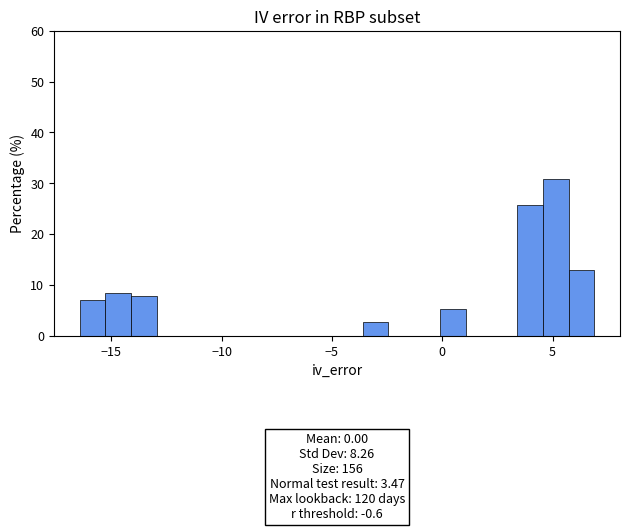

Around what value on the x-axis is the tallest bar? Give the approximate position of its centre, as read against the axis.

5.0